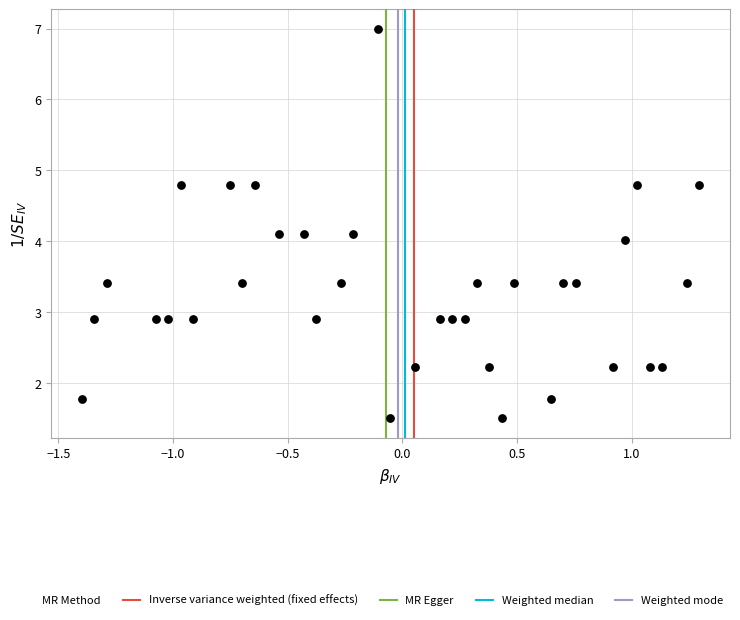

What is the range of X values (max minus min)?

2.7